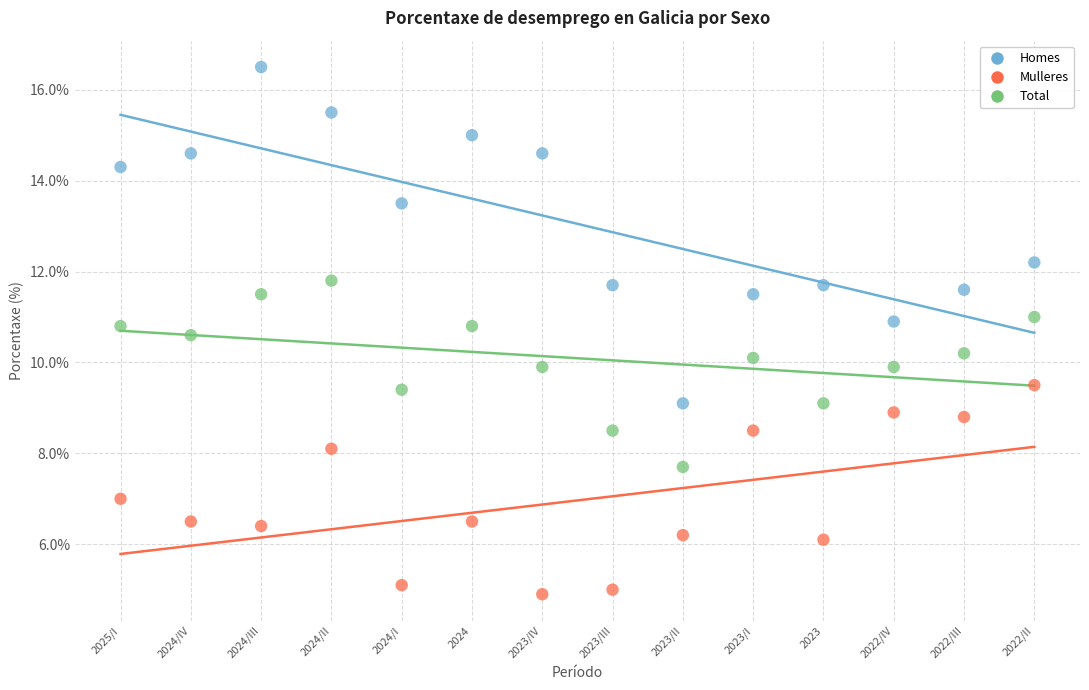

Which series reaches the maximum Y coordinate?

Homes